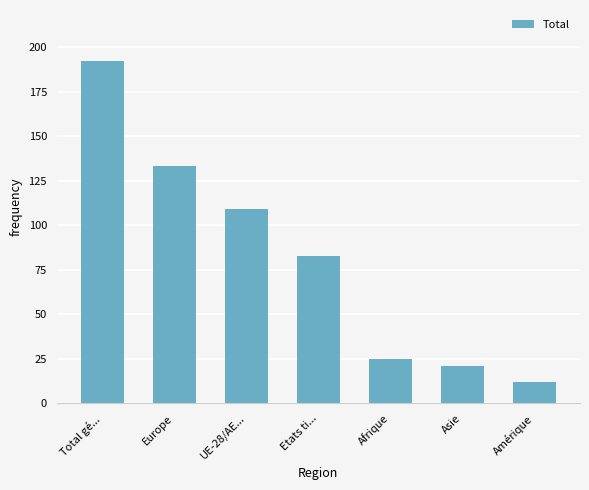

Is it true that the value at Asie is 21?

True